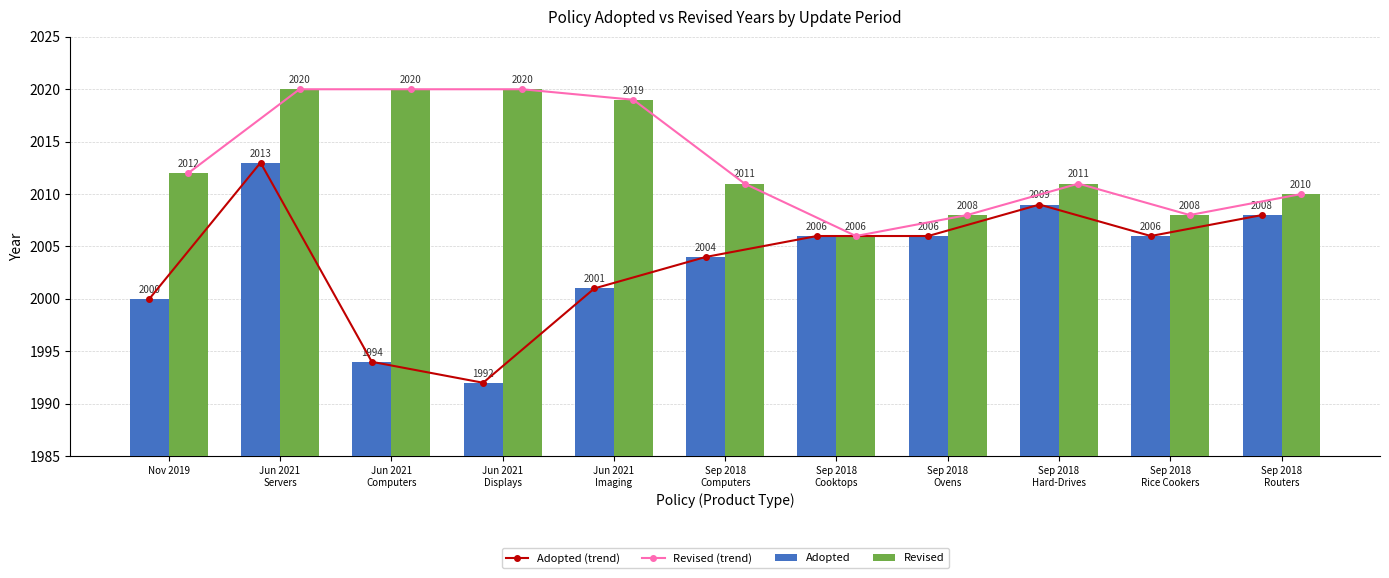

At which label does Revised (trend) reach its peak?

Jun 2021
Servers